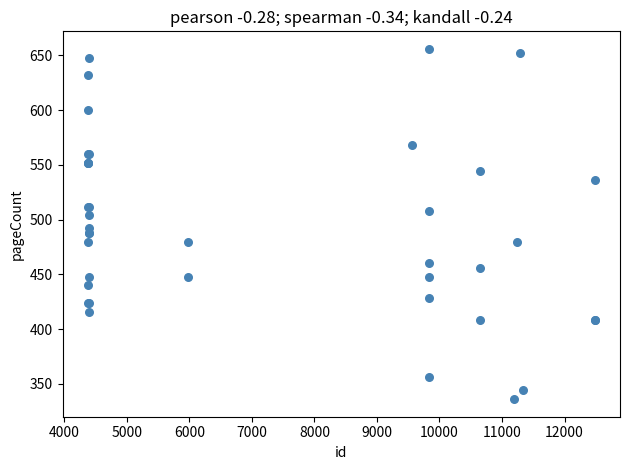

What Y value in the scatter plot is closest to 496?

492